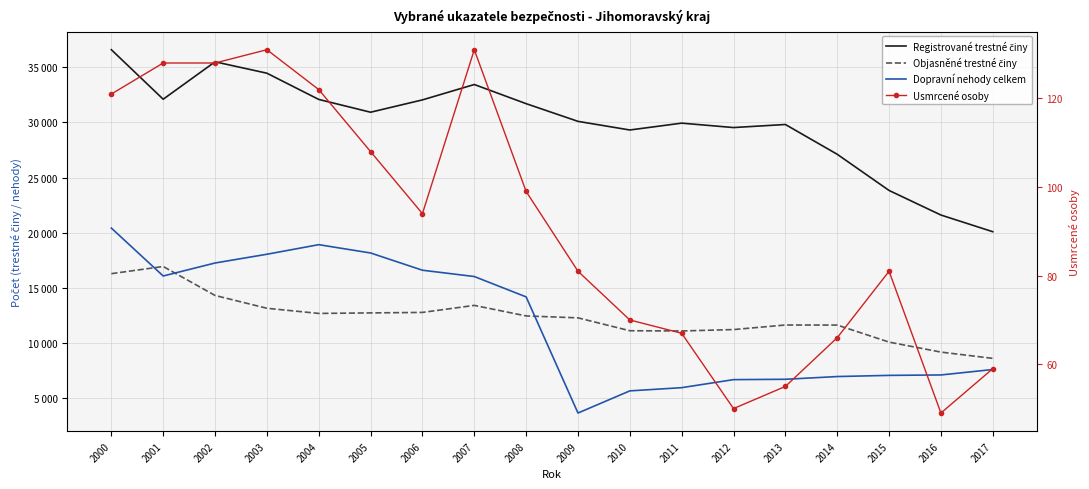

In Dopravní nehody celkem, how many points are lower than both neighbors (excluding endpoints)?

2